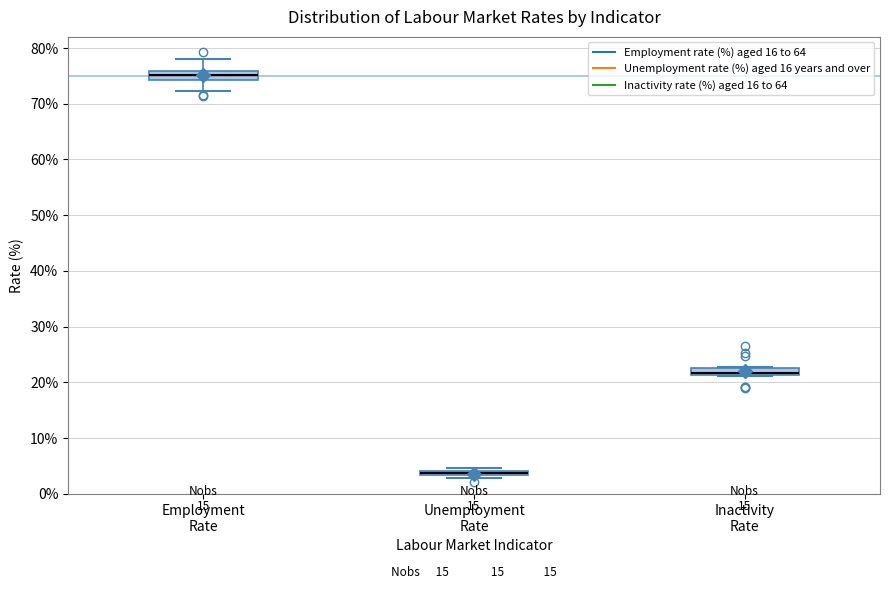

Where is the upper edge of the box for Employment Rate on the y-axis? The values are not printed on the chart, so give them approximately, as read against the axis.

76